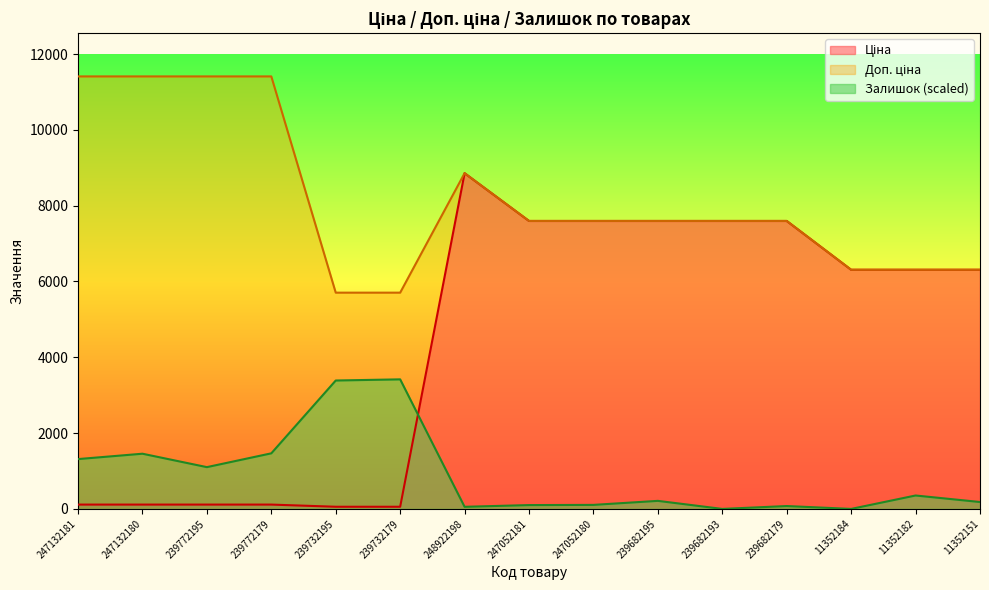

What is the label of the 15th point from the right?

247132181